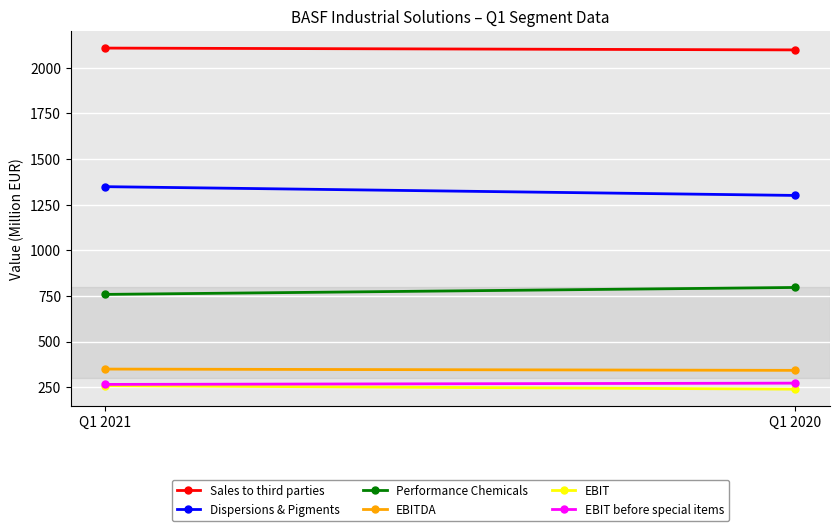

Is it true that EBITDA equals 350 at Q1 2021?

True